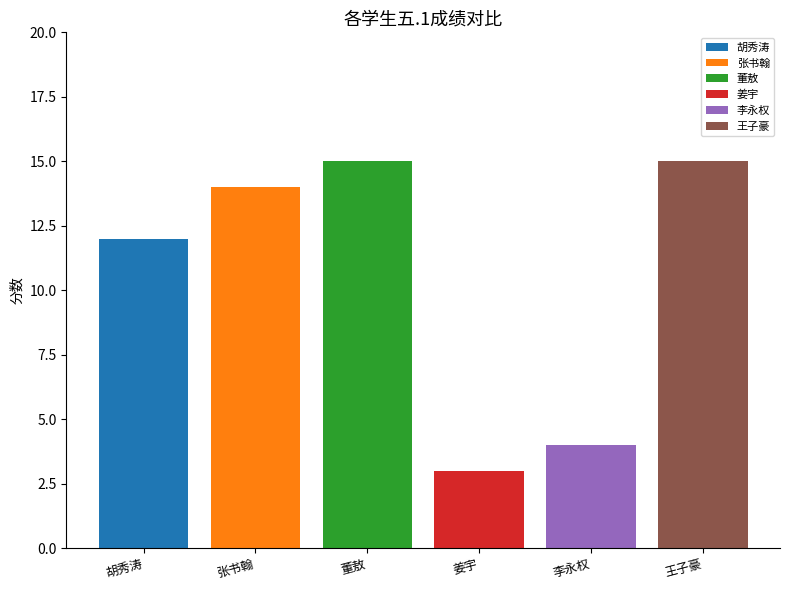

What is the smallest value displayed?

3